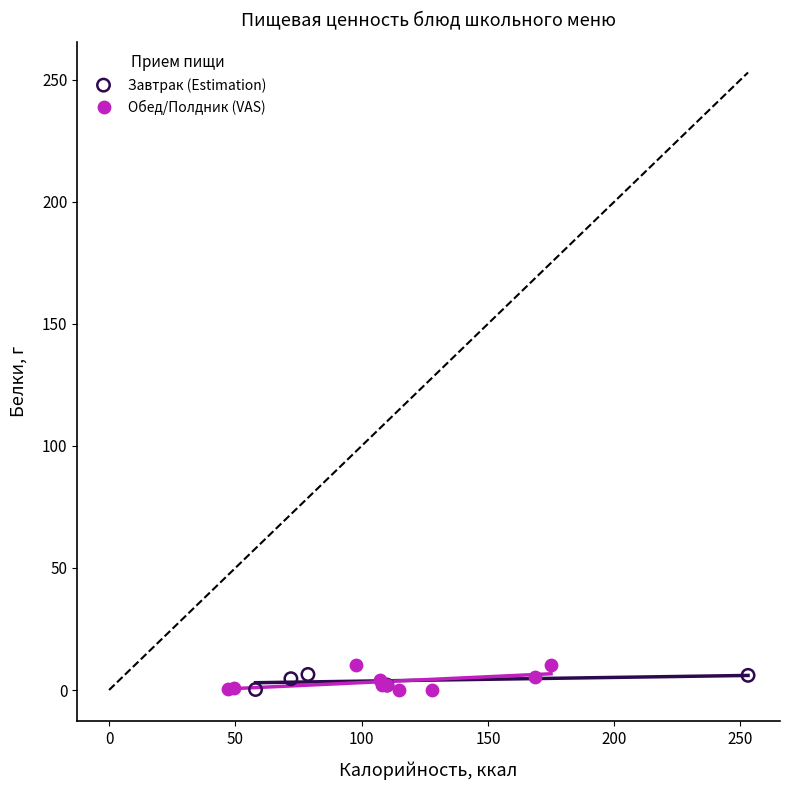

What are all the series names shown in the legend?

Завтрак (Estimation), Обед/Полдник (VAS)